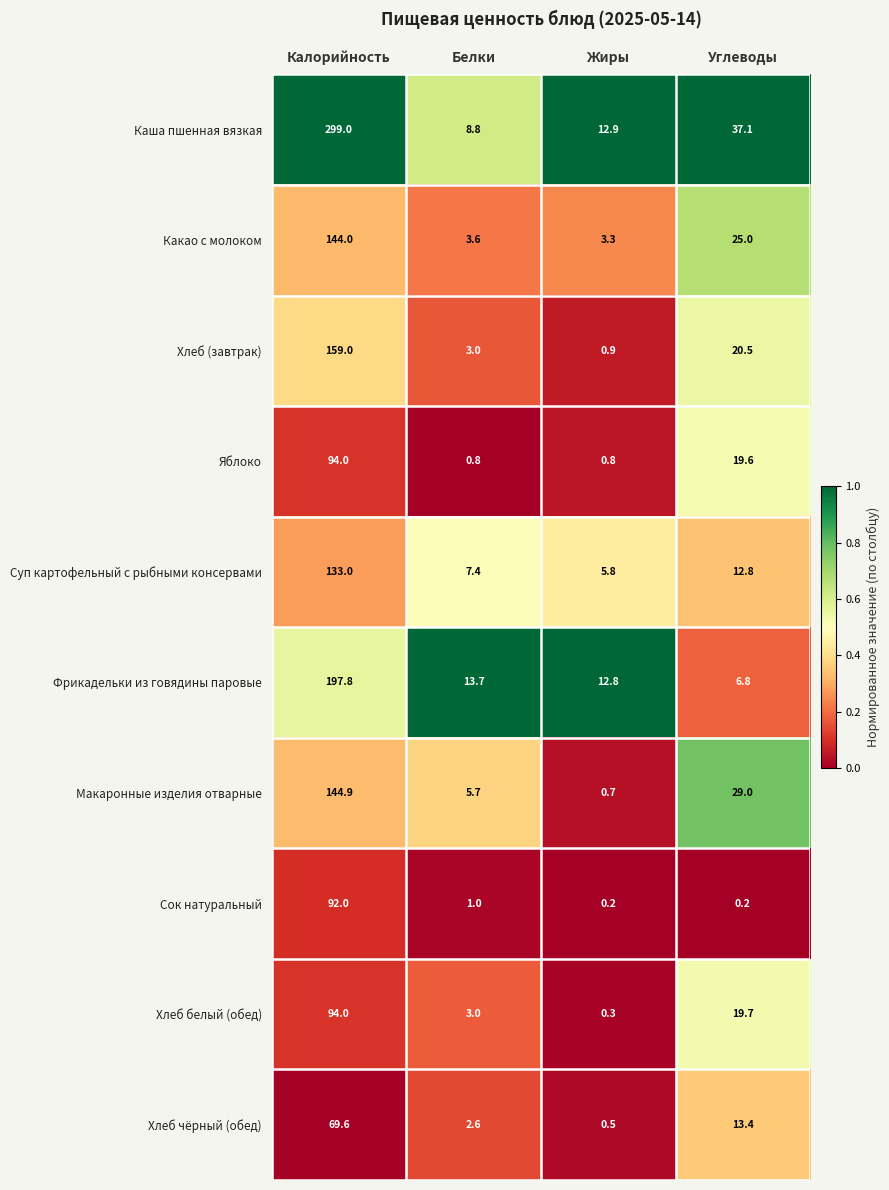

At which category is the sum across all series the highest?

Калорийность